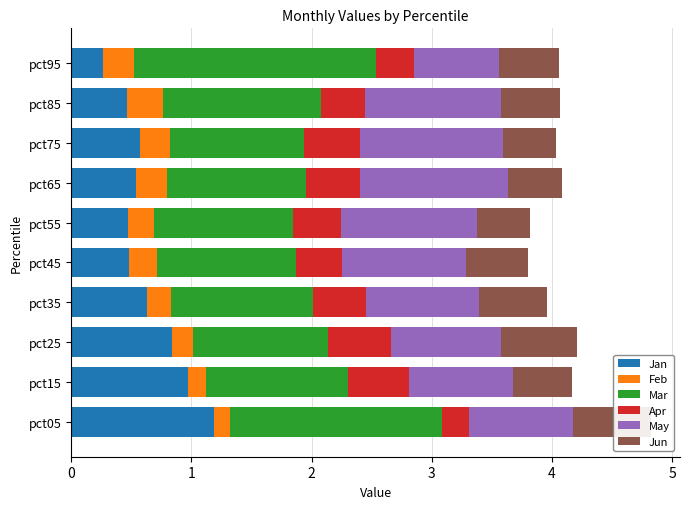

How many bars are there in total?

60